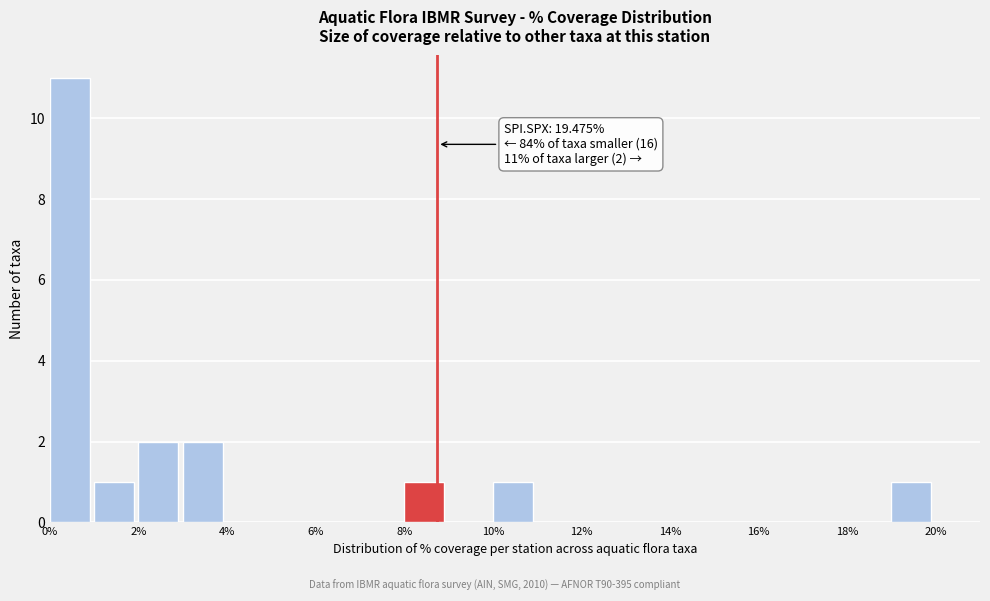

Over which range of the x-axis is the bar tallest?

0 to 1